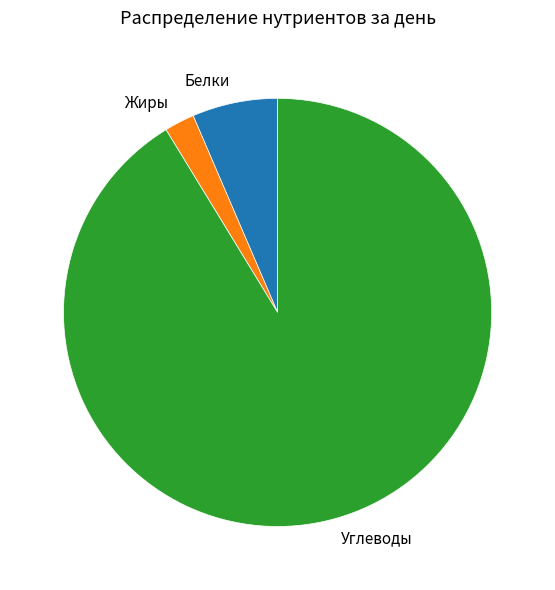

Rank the categories by value from lowest to highest.

Жиры, Белки, Углеводы